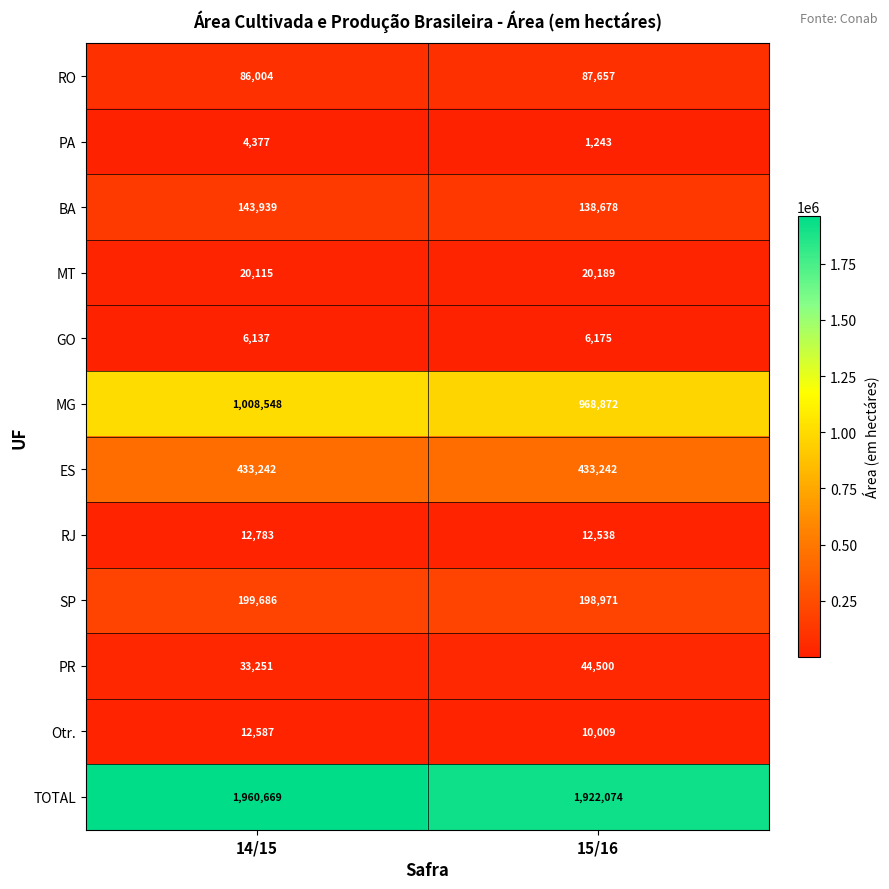

Between 14/15 and 15/16, which series saw the biggest shift?

MG